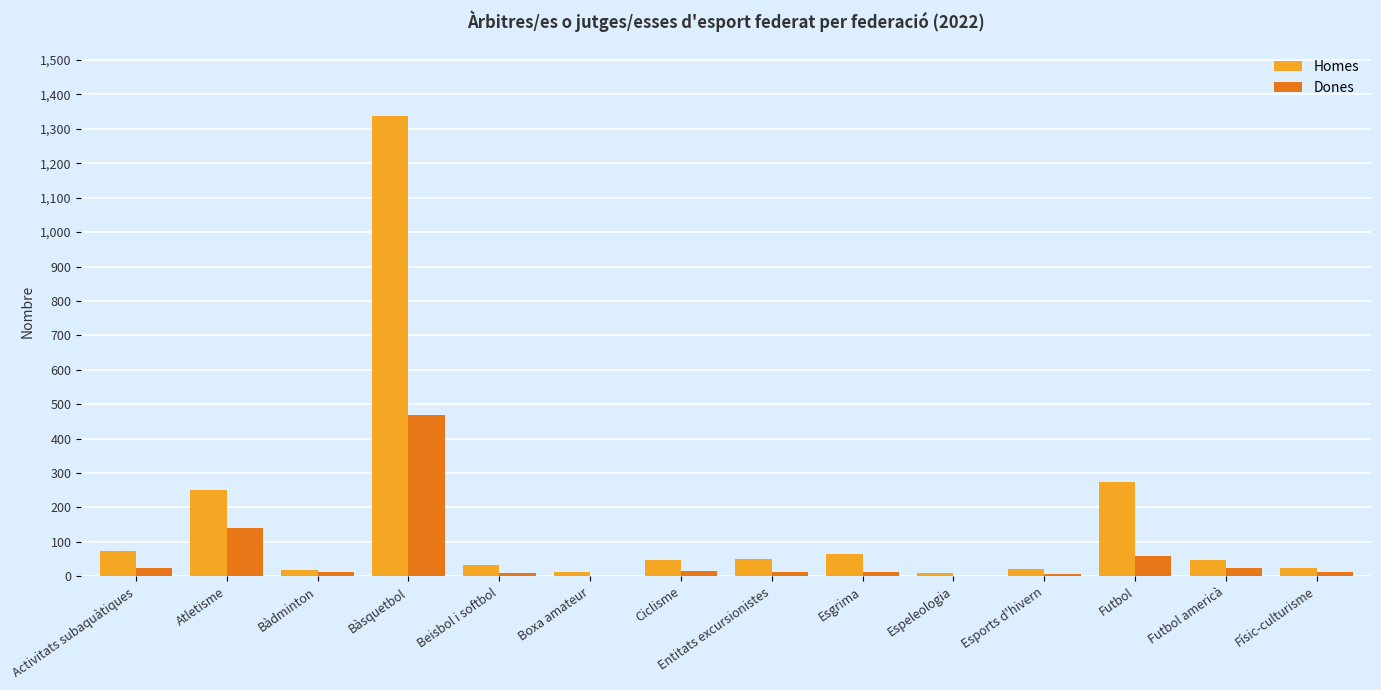

What is the highest value of the Dones series?

469